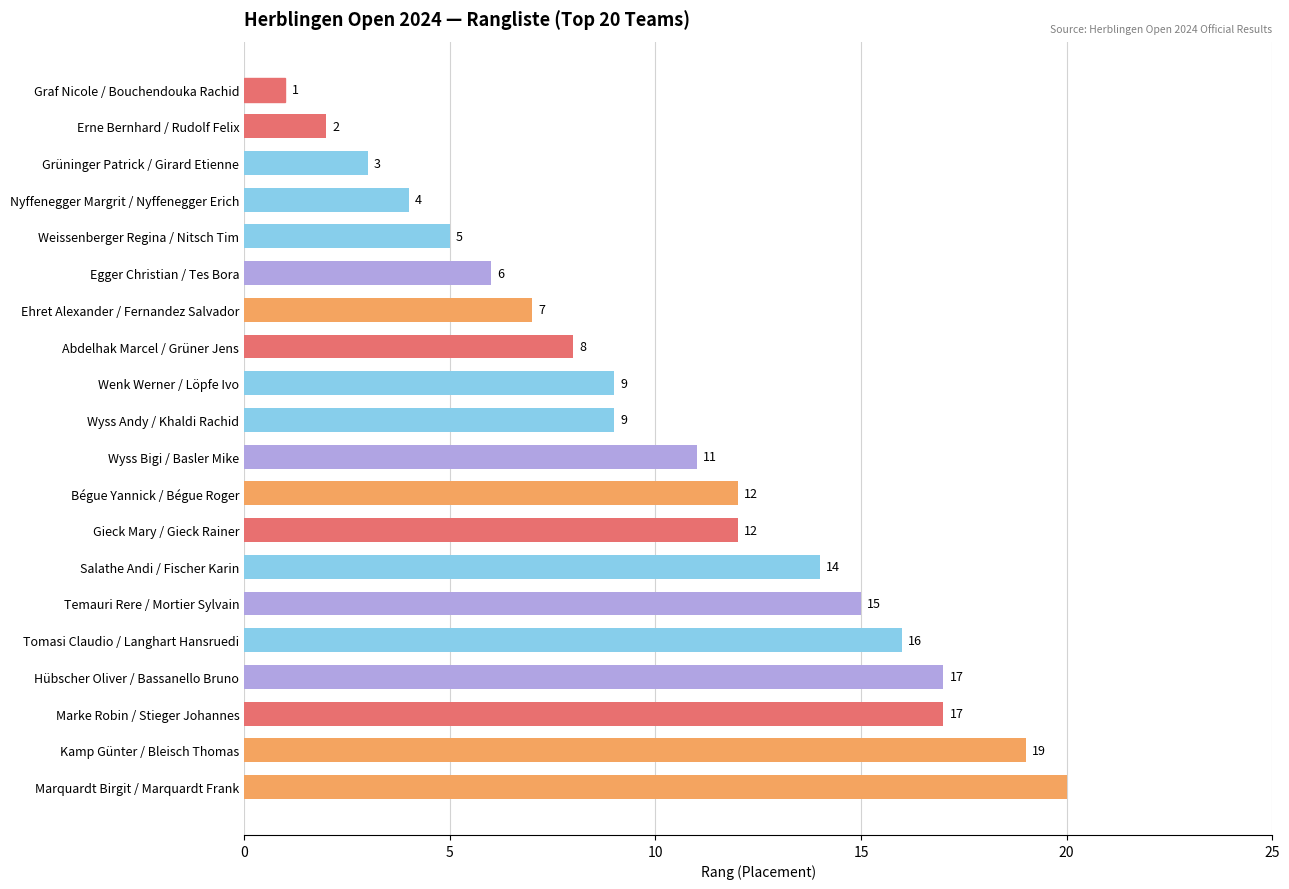

Reading top to bottom, transcribe all the data shown in this chart.

Graf Nicole / Bouchendouka Rachid=1	Erne Bernhard / Rudolf Felix=2	Grüninger Patrick / Girard Etienne=3	Nyffenegger Margrit / Nyffenegger Erich=4	Weissenberger Regina / Nitsch Tim=5	Egger Christian / Tes Bora=6	Ehret Alexander / Fernandez Salvador=7	Abdelhak Marcel / Grüner Jens=8	Wenk Werner / Löpfe Ivo=9	Wyss Andy / Khaldi Rachid=9	Wyss Bigi / Basler Mike=11	Bégue Yannick / Bégue Roger=12	Gieck Mary / Gieck Rainer=12	Salathe Andi / Fischer Karin=14	Temauri Rere / Mortier Sylvain=15	Tomasi Claudio / Langhart Hansruedi=16	Hübscher Oliver / Bassanello Bruno=17	Marke Robin / Stieger Johannes=17	Kamp Günter / Bleisch Thomas=19	Marquardt Birgit / Marquardt Frank=20